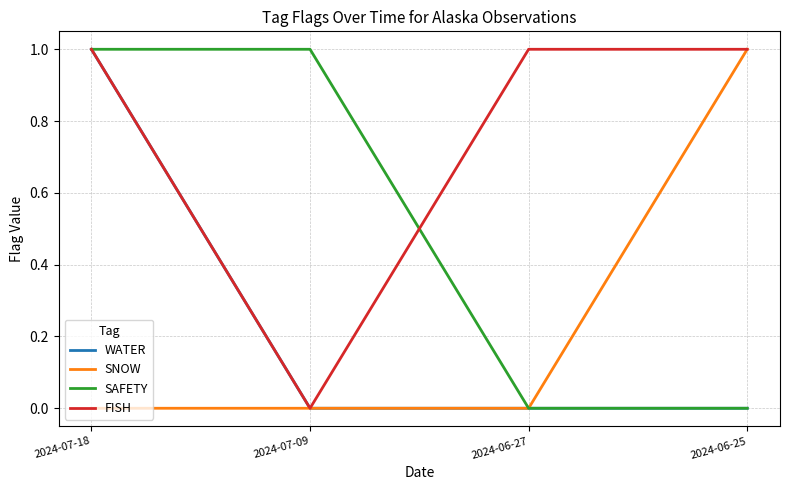

How many lines are shown in the chart?

4